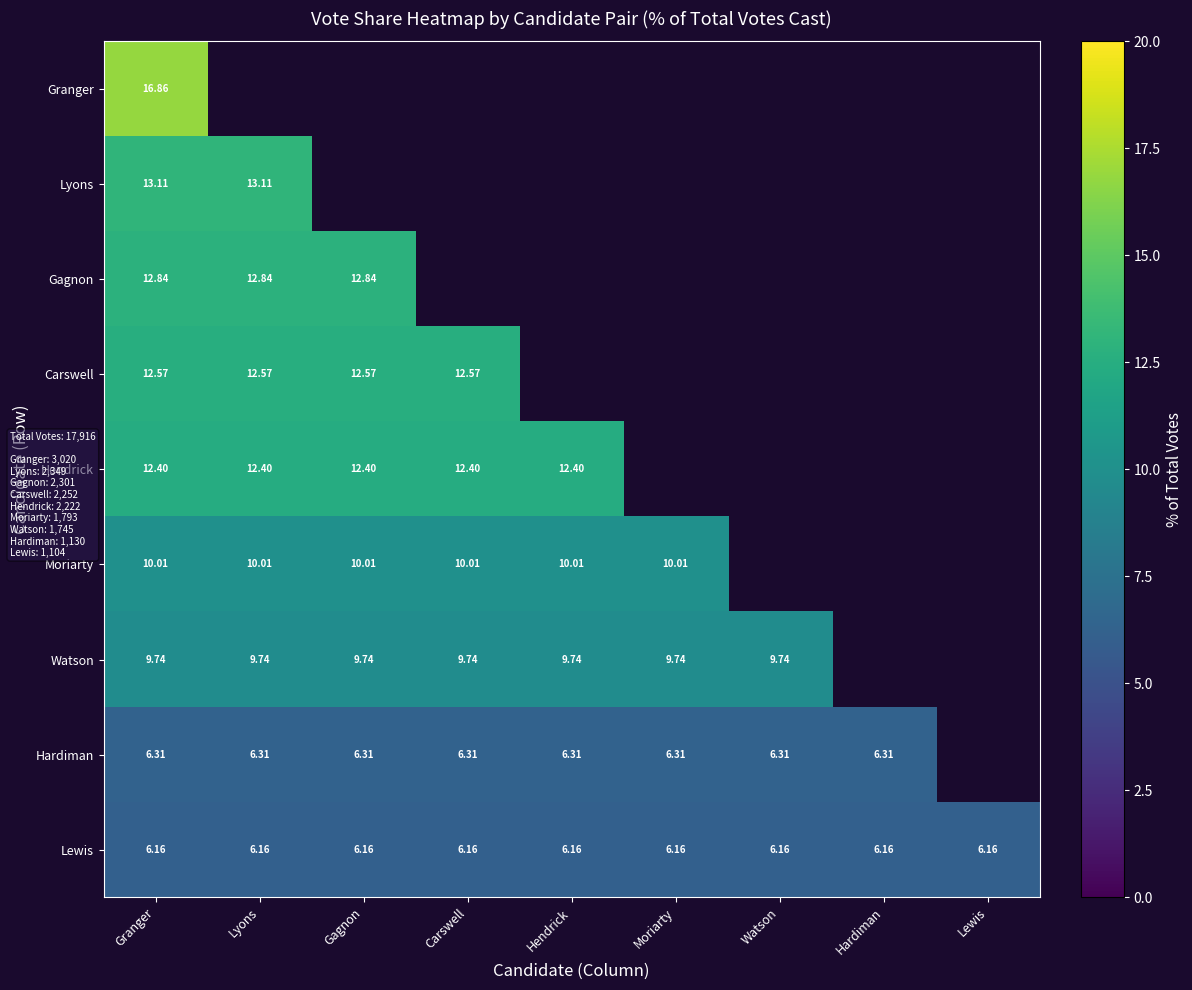

At how many categories does at least one series exceed 12?

5